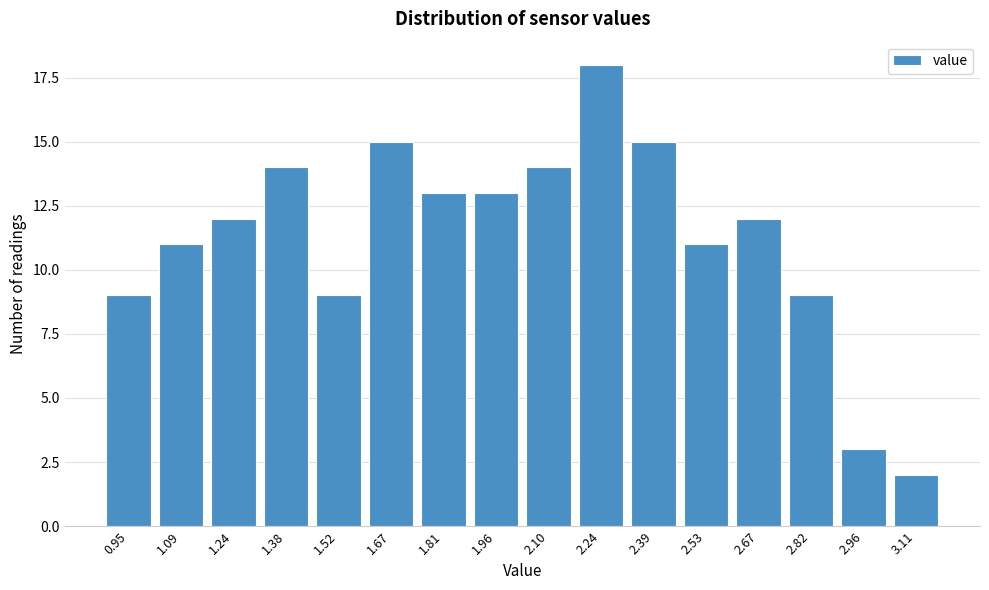

Reading right to left, extract all data points from this chart.

3.11=2	2.96=3	2.82=9	2.67=12	2.53=11	2.39=15	2.24=18	2.10=14	1.96=13	1.81=13	1.67=15	1.52=9	1.38=14	1.24=12	1.09=11	0.95=9